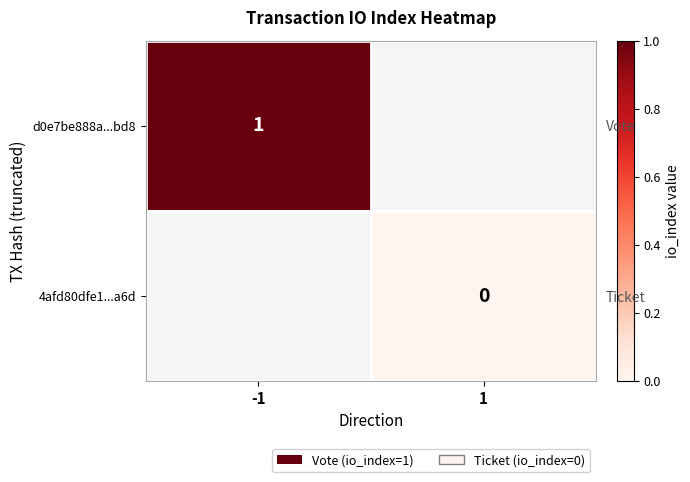

How many data points does each series have?

2